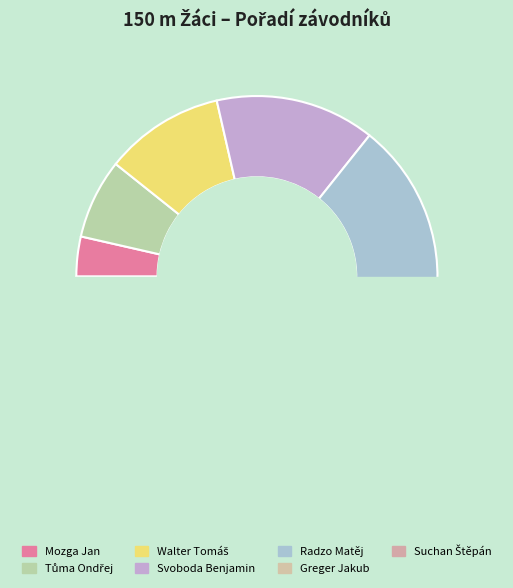

Is there a majority slice in this chart?

No